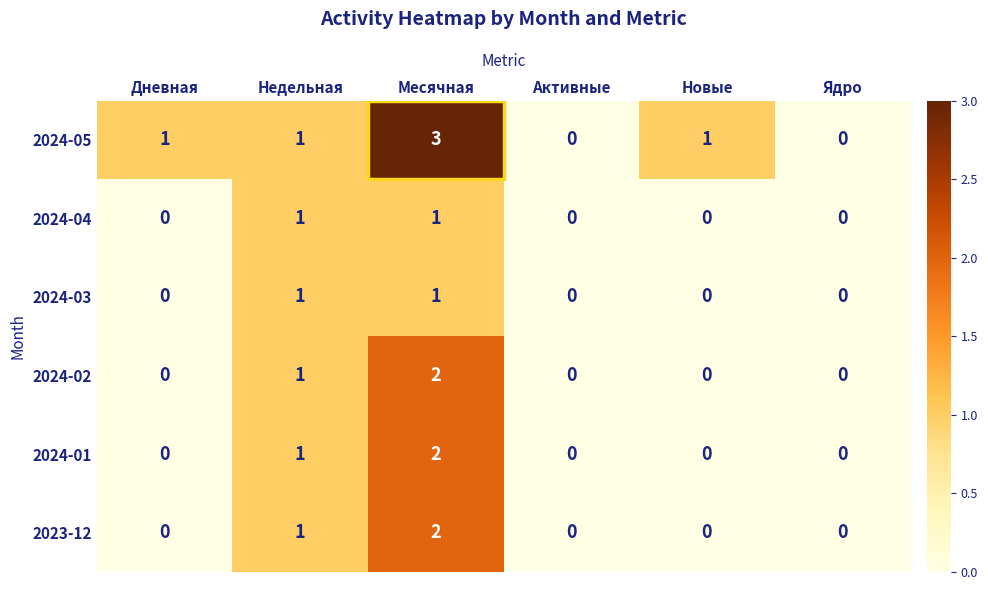

How many 2023-12 values are between 0 and 1?

5